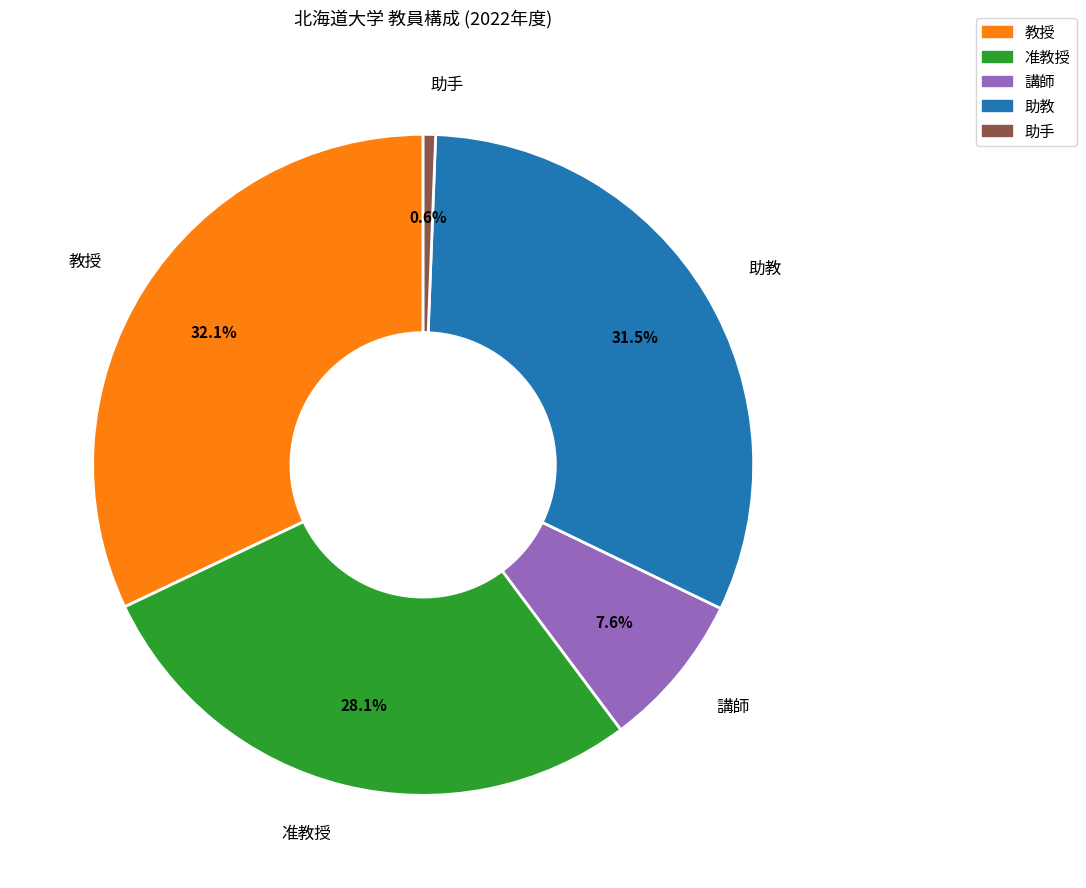

Does any single category account for the majority?

No